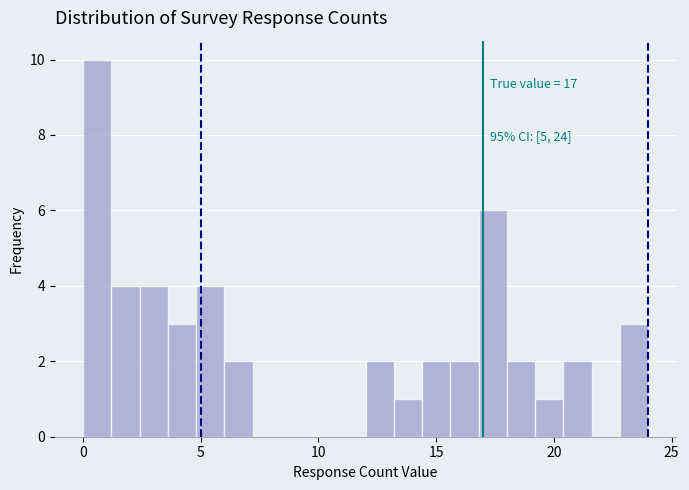

Read against the x-axis, roughly where is the centre of the tallest bar?

0.5